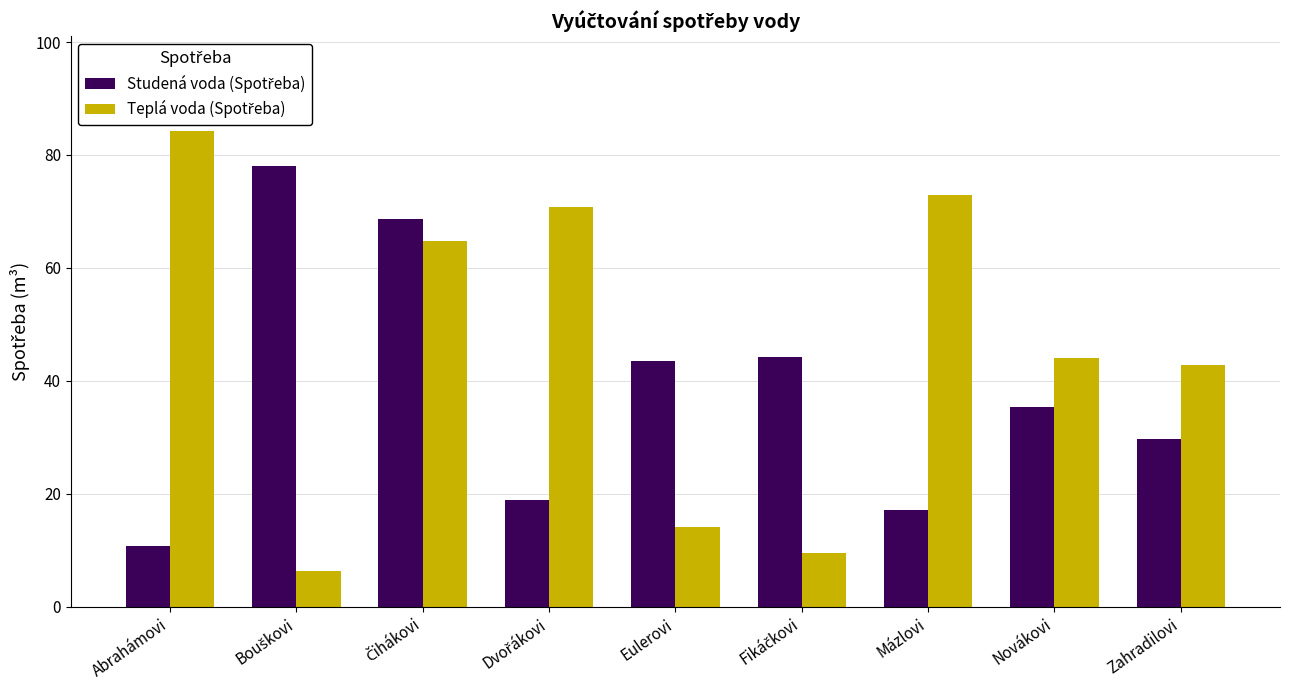

What is the total value across all series at Zahradilovi?

72.6